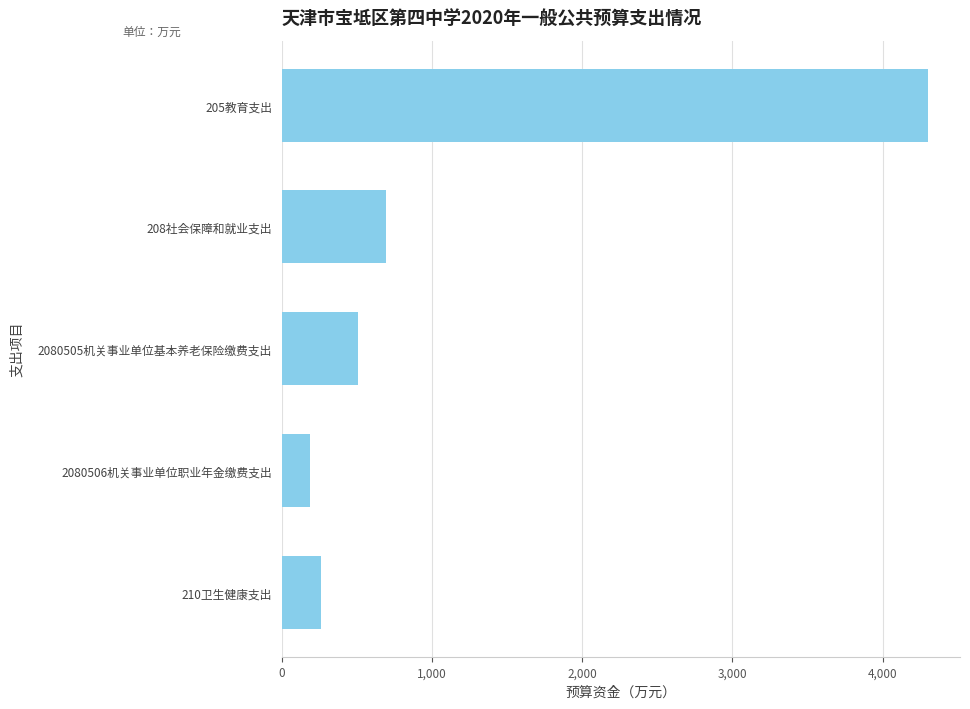

What is the difference between the second highest and minimum values?

508.5